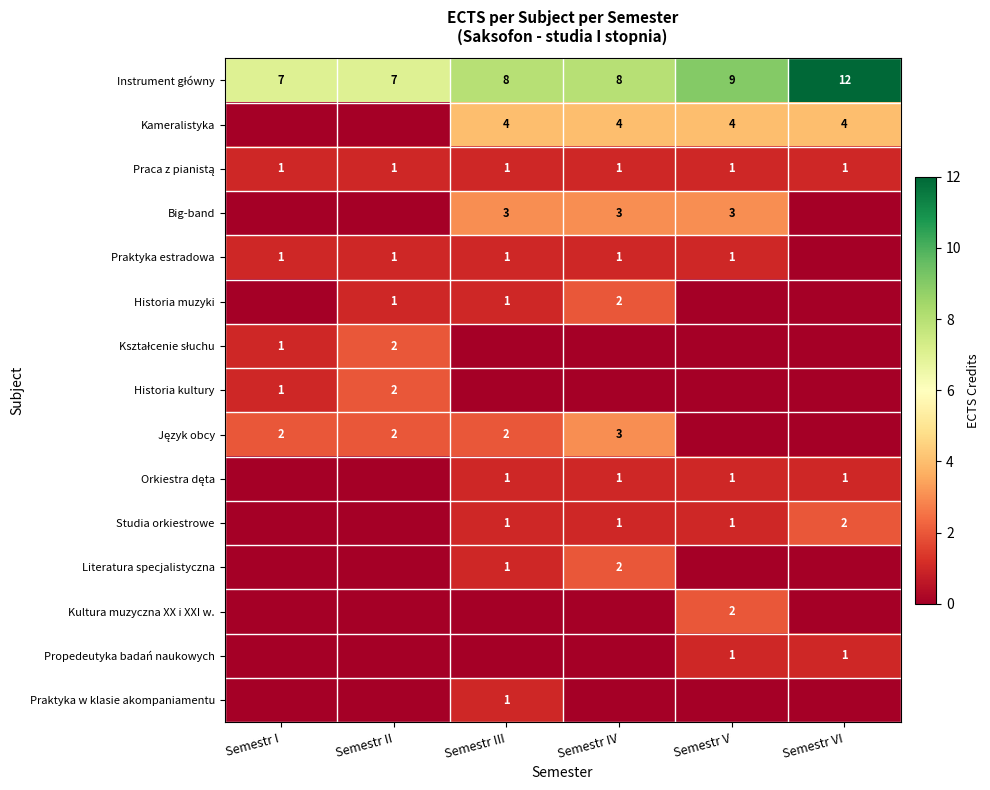

What is the spread (max minus min) of values at Semestr II?

7